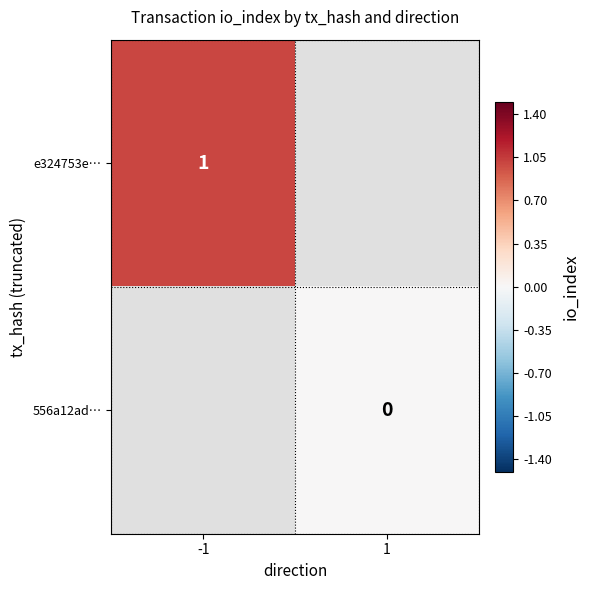

Is the value of 556a12ad… at 1 greater than the value of e324753e… at -1?

No